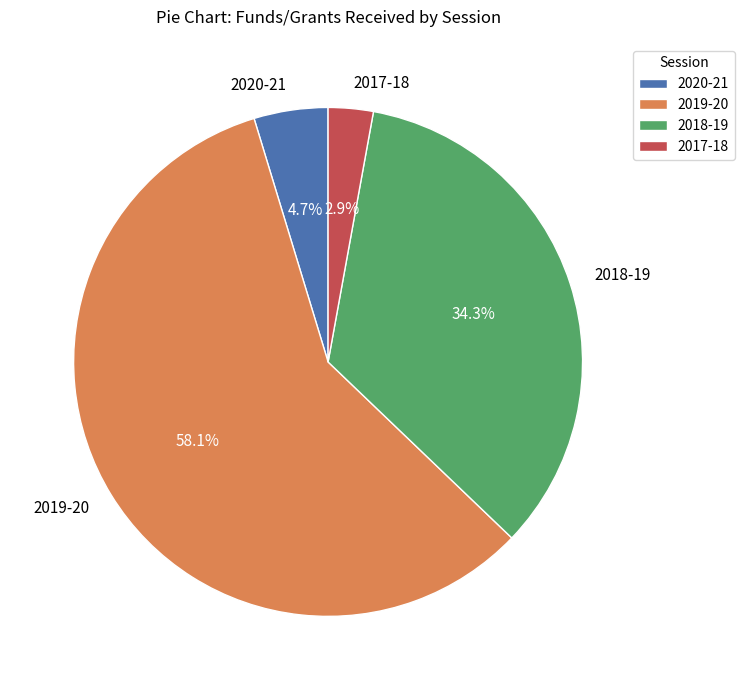

To the nearest percent, what percentage of the pie is 2019-20?

58%